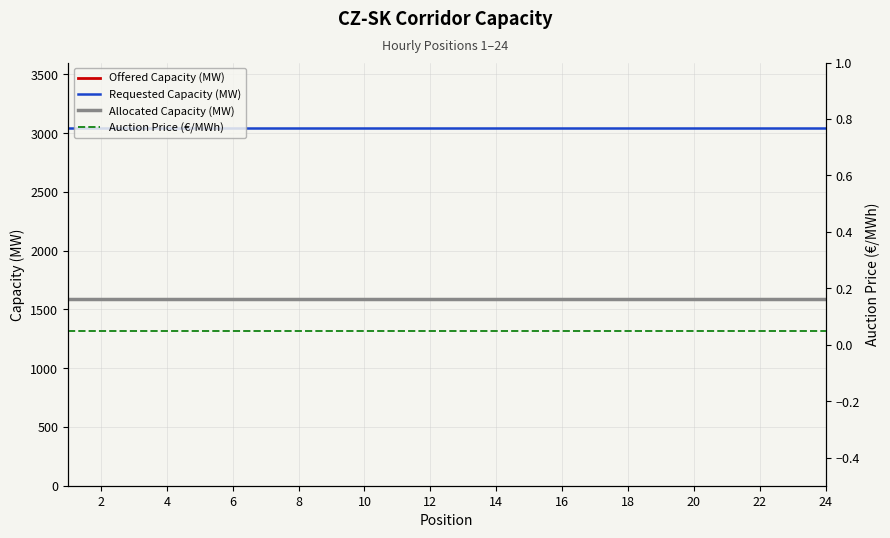

The value of Auction Price (€/MWh) at 4 is 0.0. True or false?

False